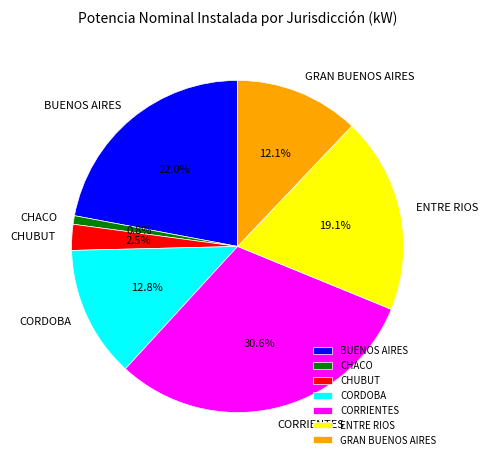

True or false: BUENOS AIRES accounts for 12% of the total.

False